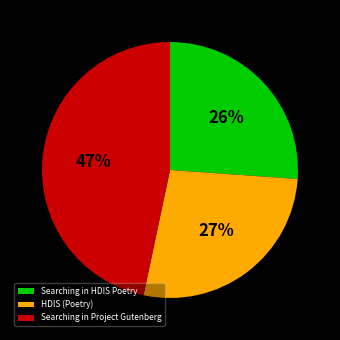

To the nearest percent, what portion does Searching in HDIS Poetry represent?

26%